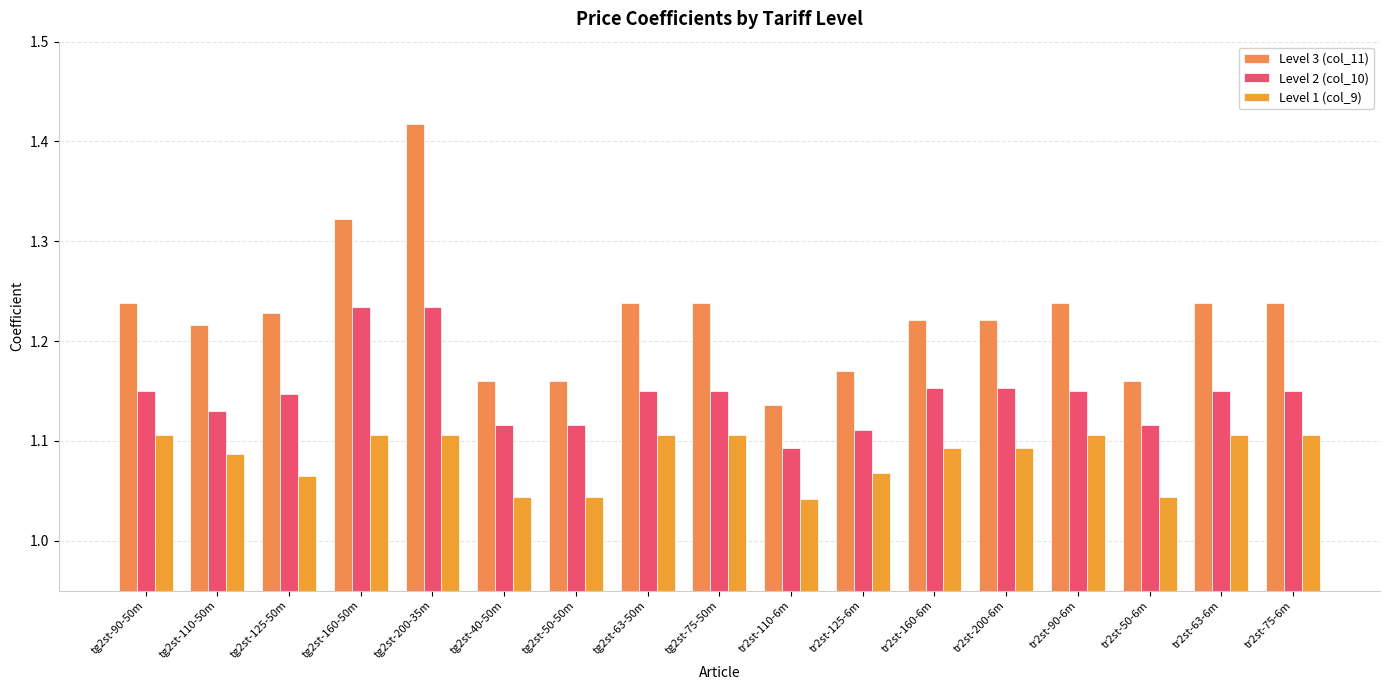

Which has a higher value, tg2st-40-50m or tr2st-50-6m?

tg2st-40-50m